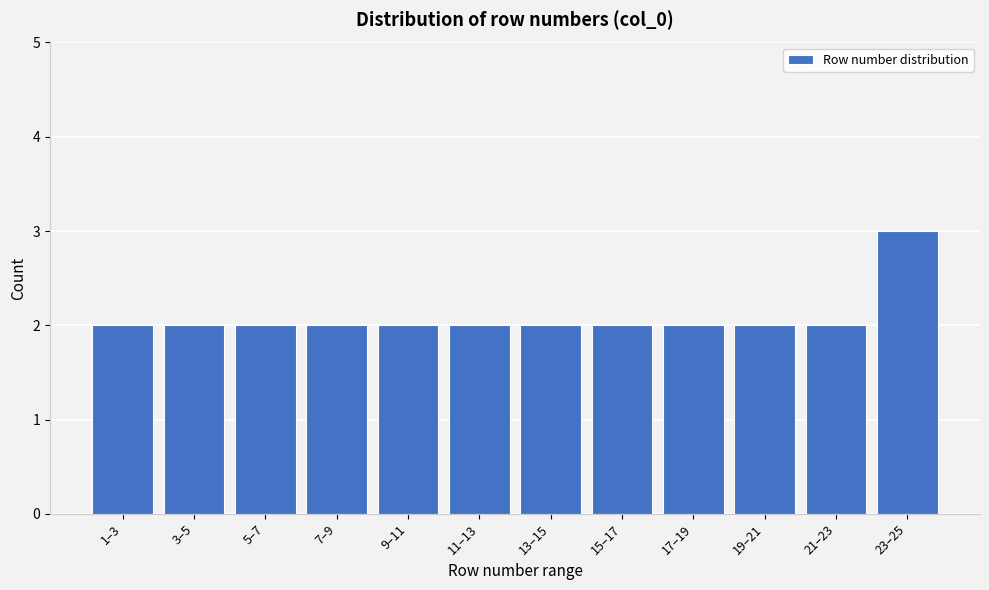

Reading left to right, transcribe all the data shown in this chart.

1–3=2	3–5=2	5–7=2	7–9=2	9–11=2	11–13=2	13–15=2	15–17=2	17–19=2	19–21=2	21–23=2	23–25=3